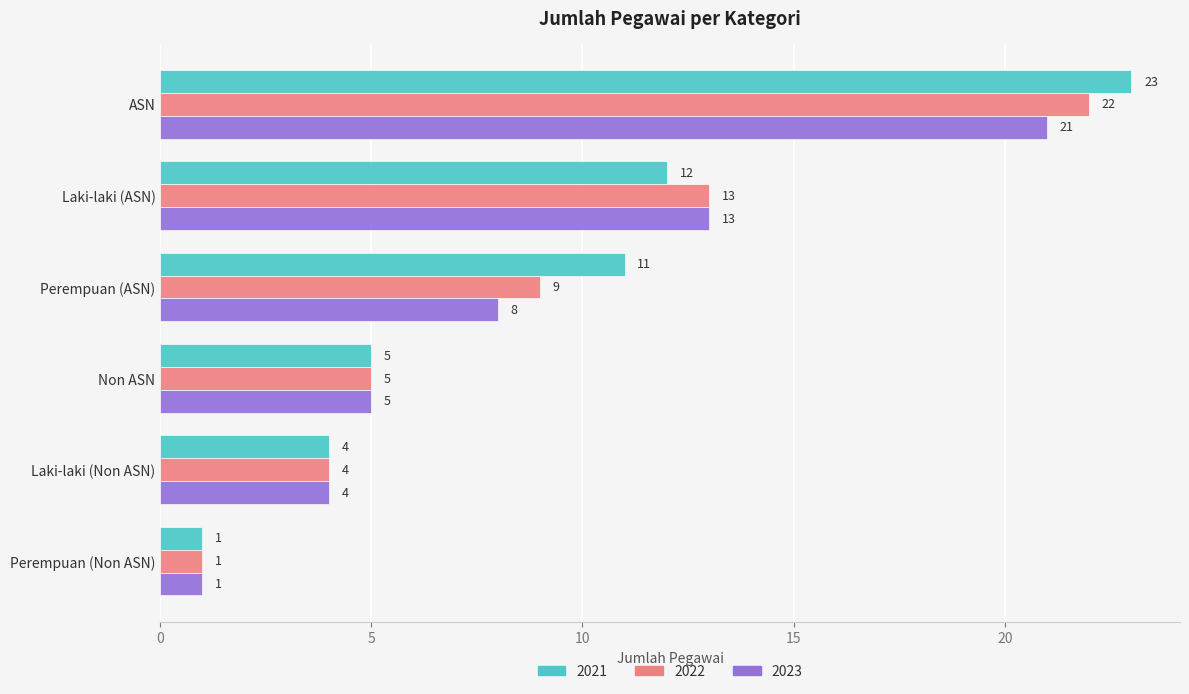

At which label is 2023 closest to 11?

Laki-laki (ASN)